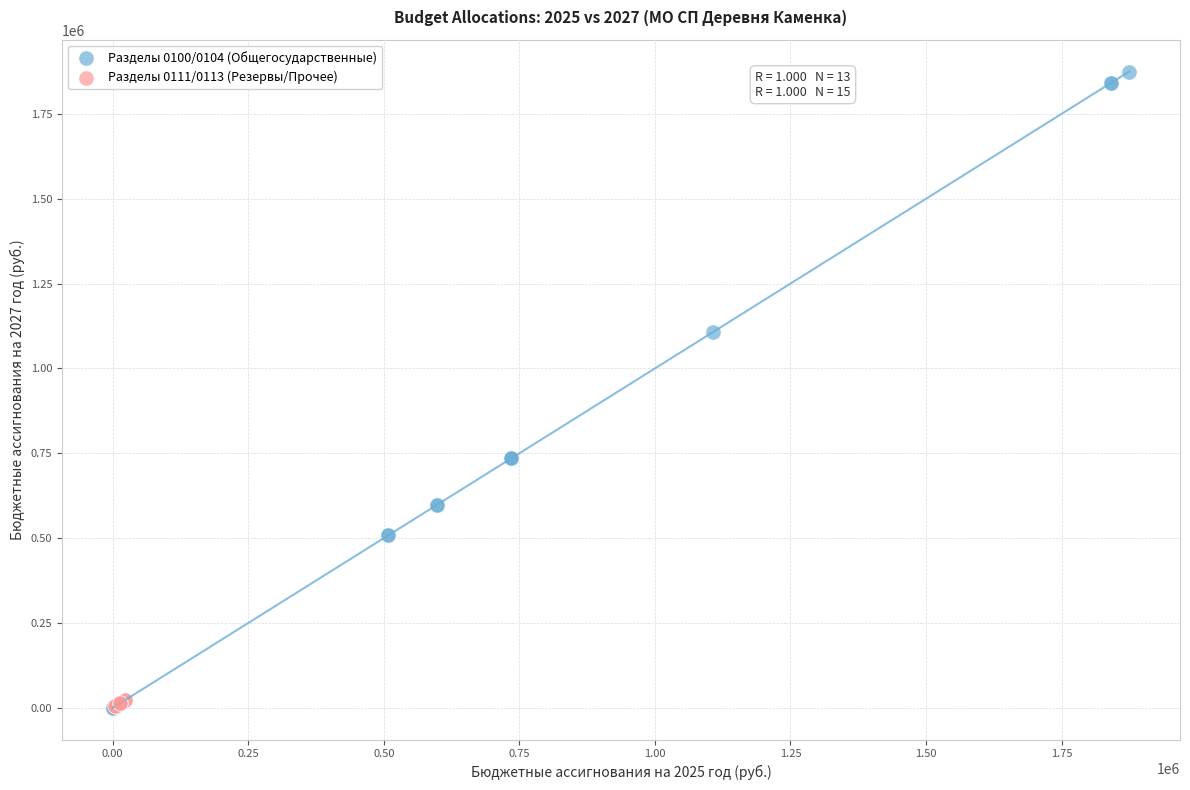

Which series has the largest Y range (max minus min)?

Разделы 0100/0104 (Общегосударственные)